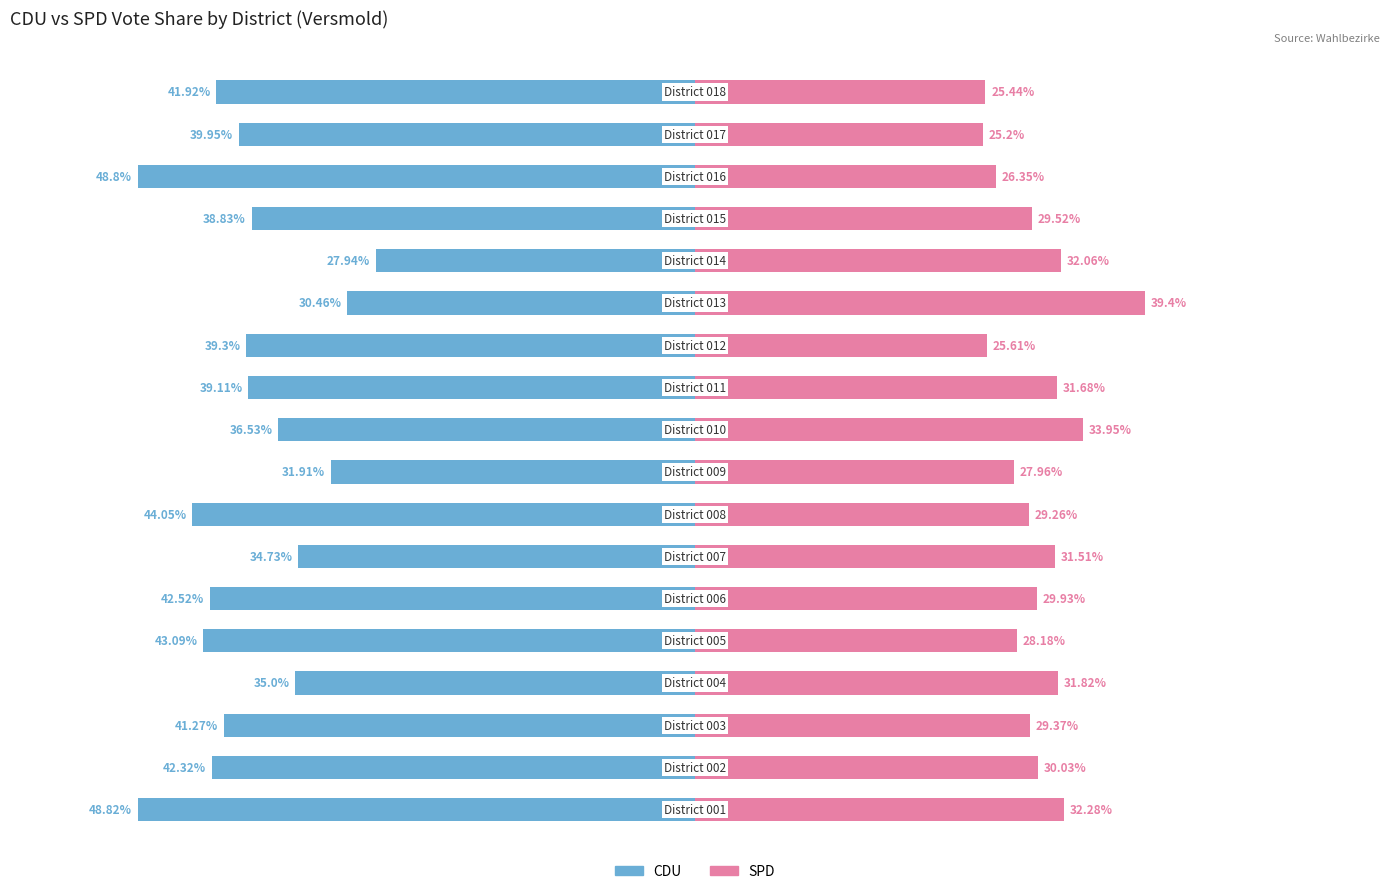

What is the sum of the SPD_Proz values at 001 and 007?

63.8